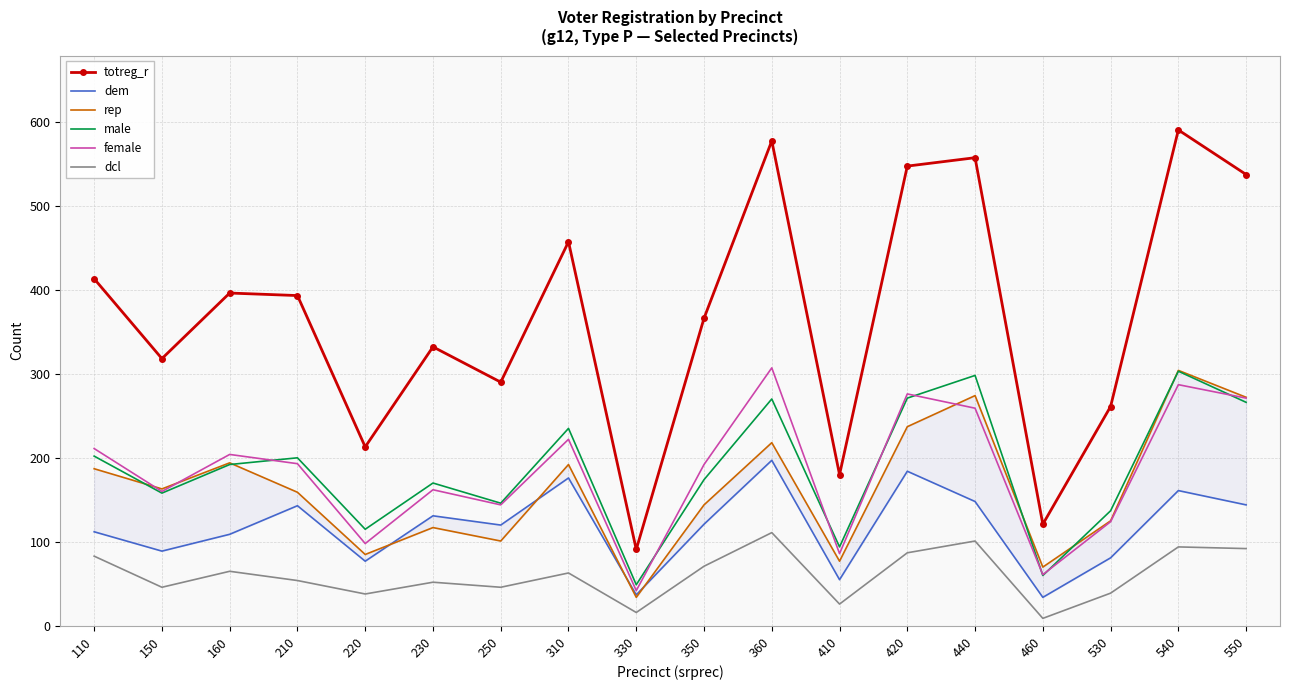

Which series has the widest spread of values?

totreg_r